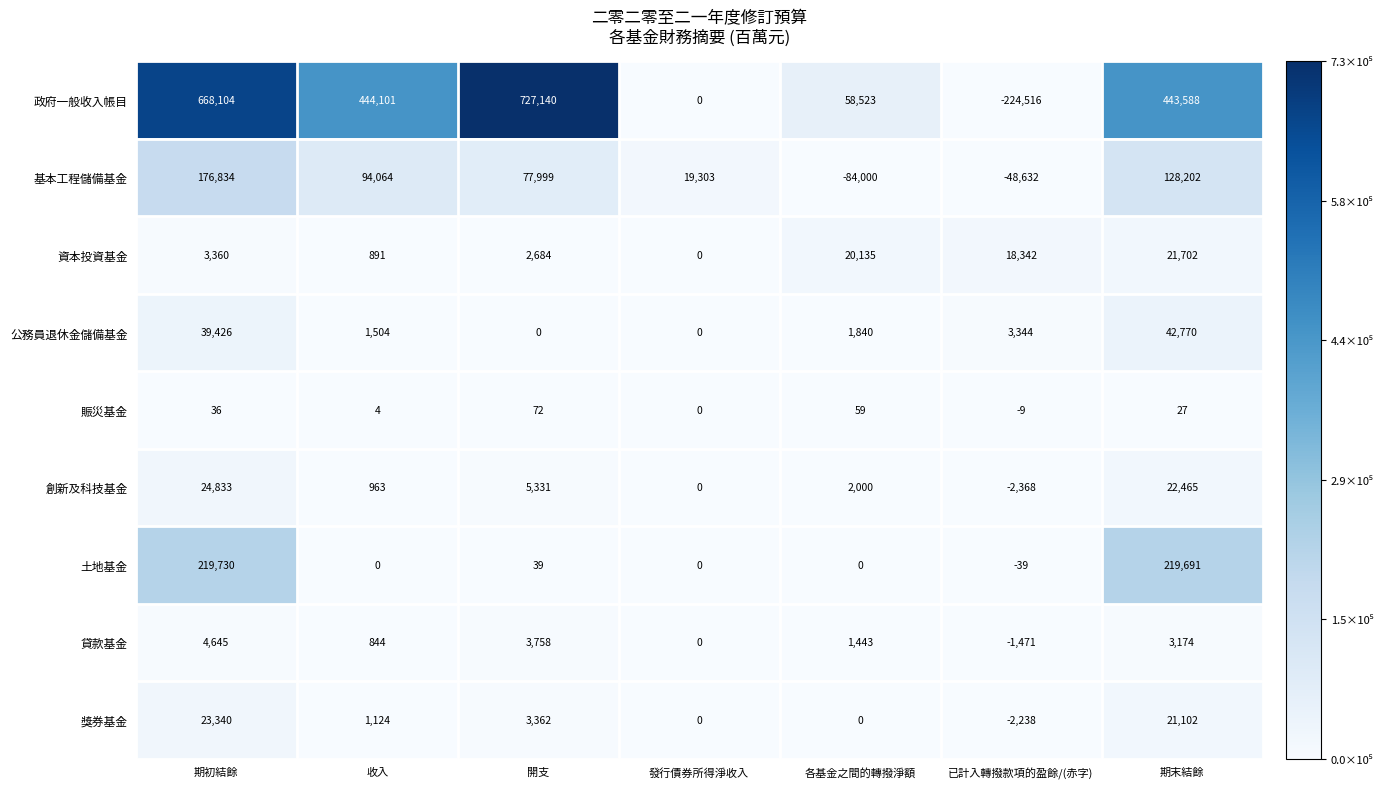

What is the spread (max minus min) of values at 期初結餘?

668068